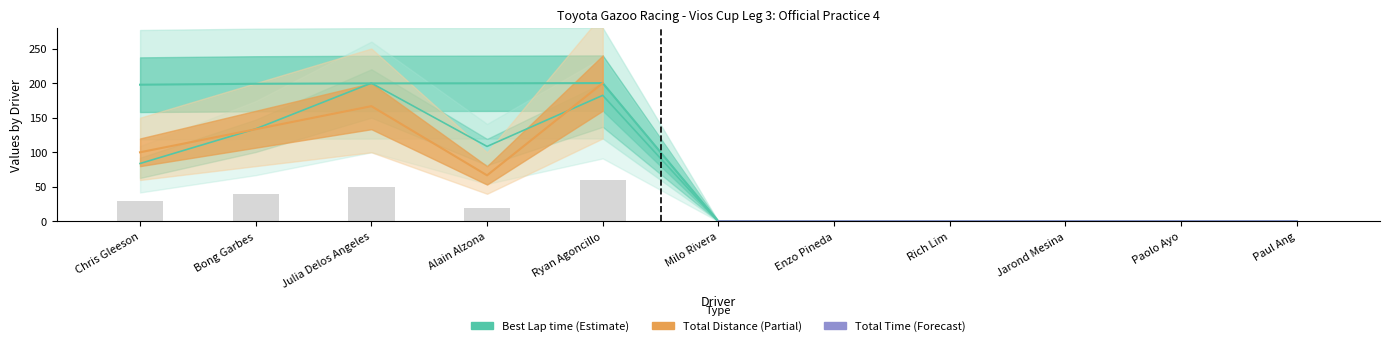

What is the difference between the maximum and minimum values?

60